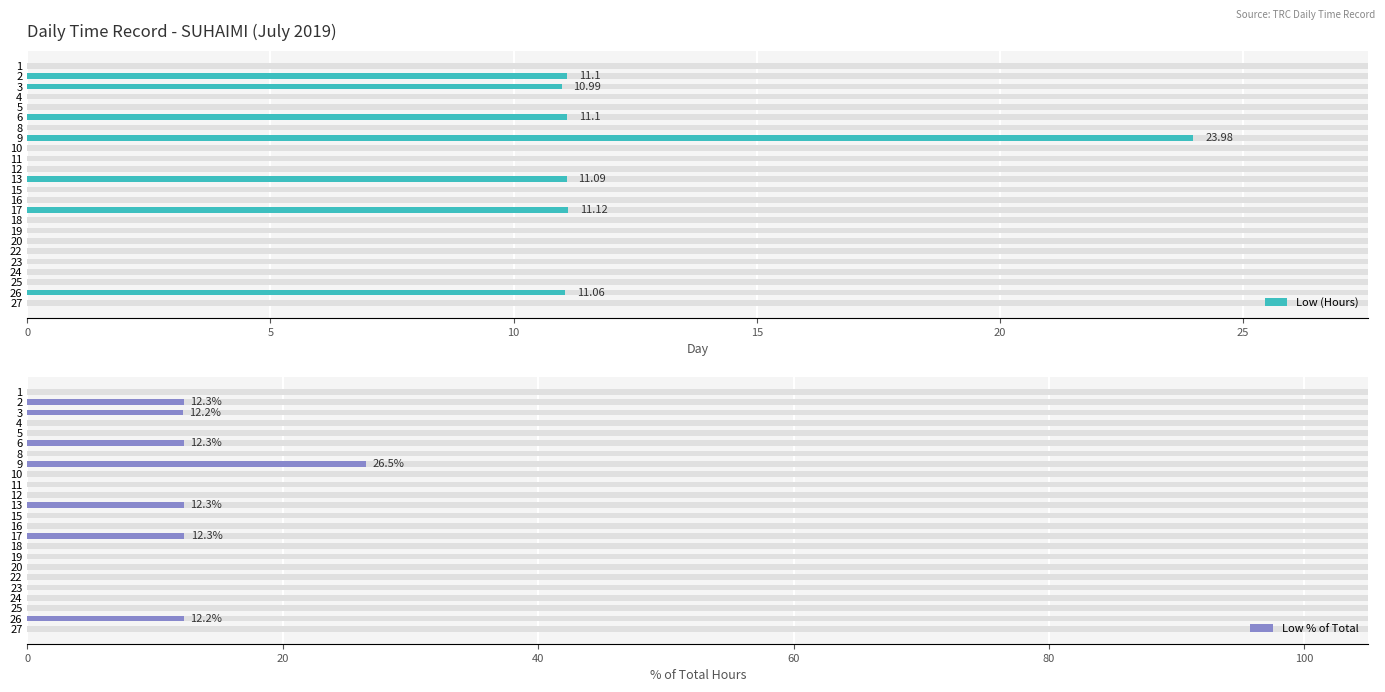

What is the highest value of the Low (Hours) series?

24.0